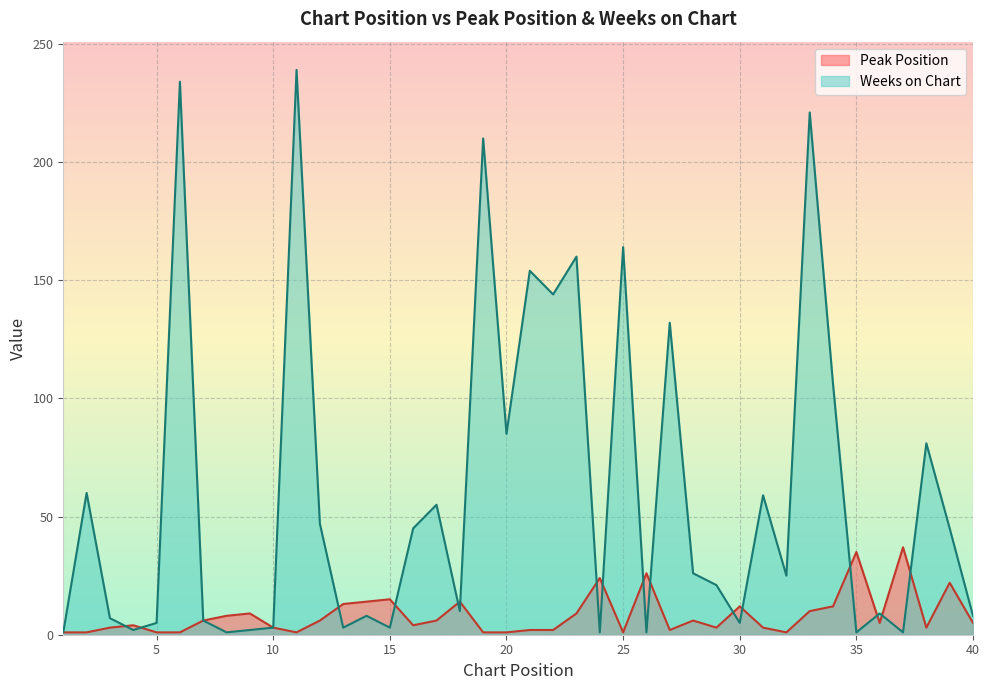

Reading right to left, transcribe all the data shown in this chart.

Peak Position: 40=5	39=22	38=3	37=37	36=5	35=35	34=12	33=10	32=1	31=3	30=12	29=3	28=6	27=2	26=26	25=1	24=24	23=9	22=2	21=2	20=1	19=1	18=14	17=6	16=4	15=15	14=14	13=13	12=6	11=1	10=3	9=9	8=8	7=6	6=1	5=1	4=4	3=3	2=1	1=1
Weeks on Chart: 40=8	39=45	38=81	37=1	36=9	35=1	34=106	33=221	32=25	31=59	30=5	29=21	28=26	27=132	26=1	25=164	24=1	23=160	22=144	21=154	20=85	19=210	18=10	17=55	16=45	15=3	14=8	13=3	12=47	11=239	10=3	9=2	8=1	7=6	6=234	5=5	4=2	3=7	2=60	1=1